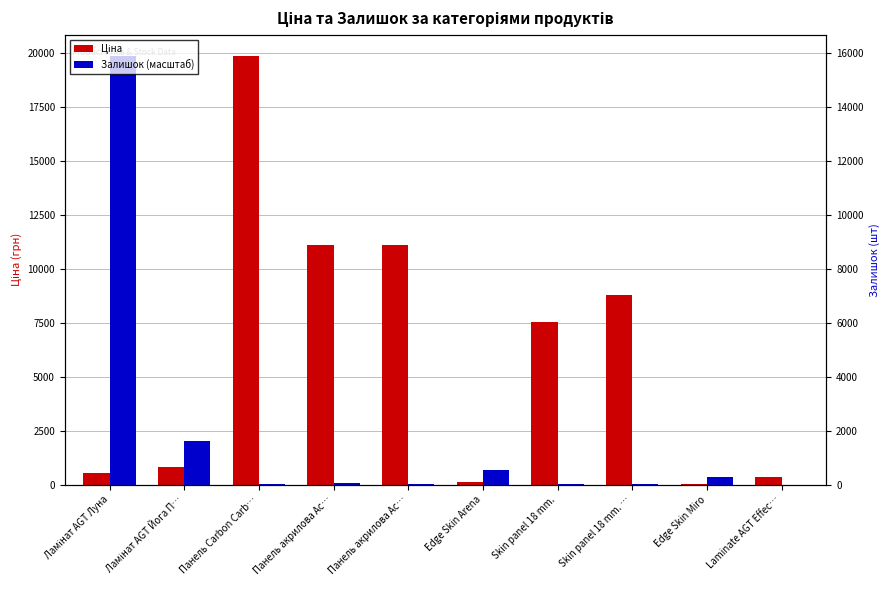

Which label corresponds to the smallest value in the chart?

Laminate AGT Effec…